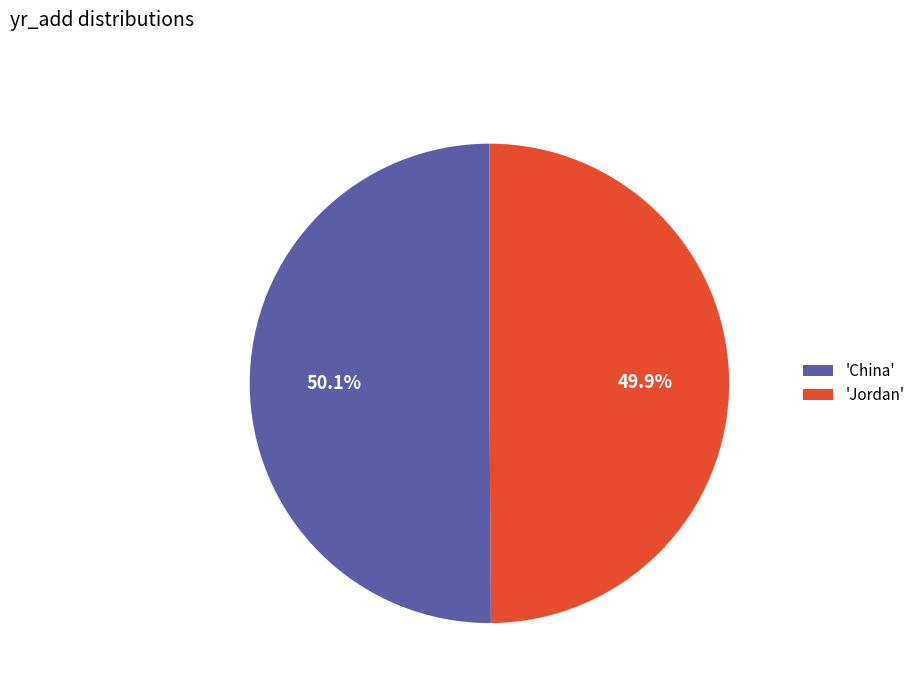

What portion of the pie excludes 'China'?

49.9%